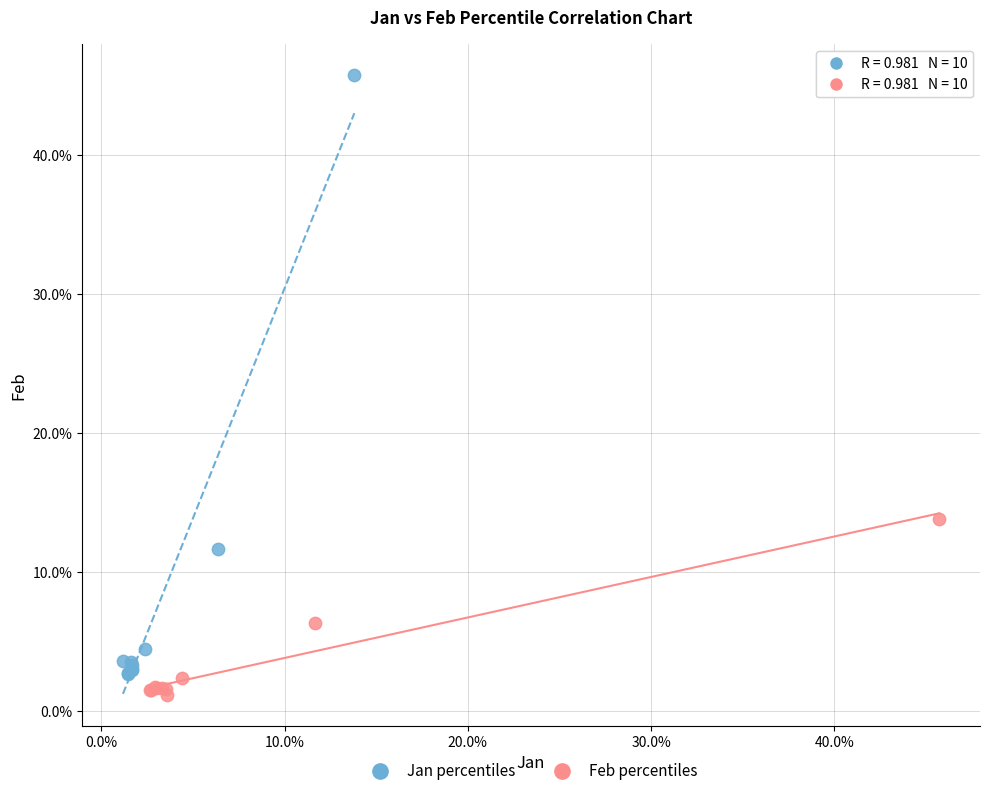

Which series reaches the maximum Y coordinate?

Jan percentiles